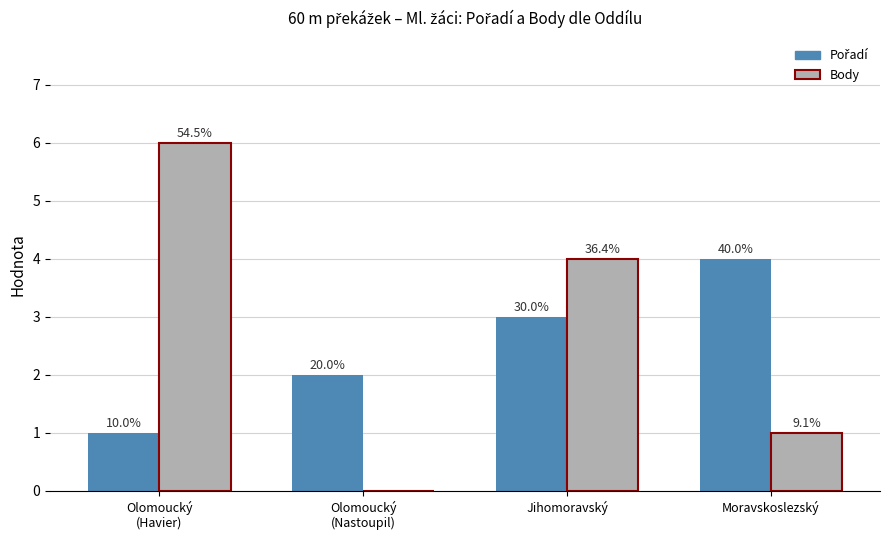

Which series changed the most between Olomoucký
(Nastoupil) and Jihomoravský?

Body